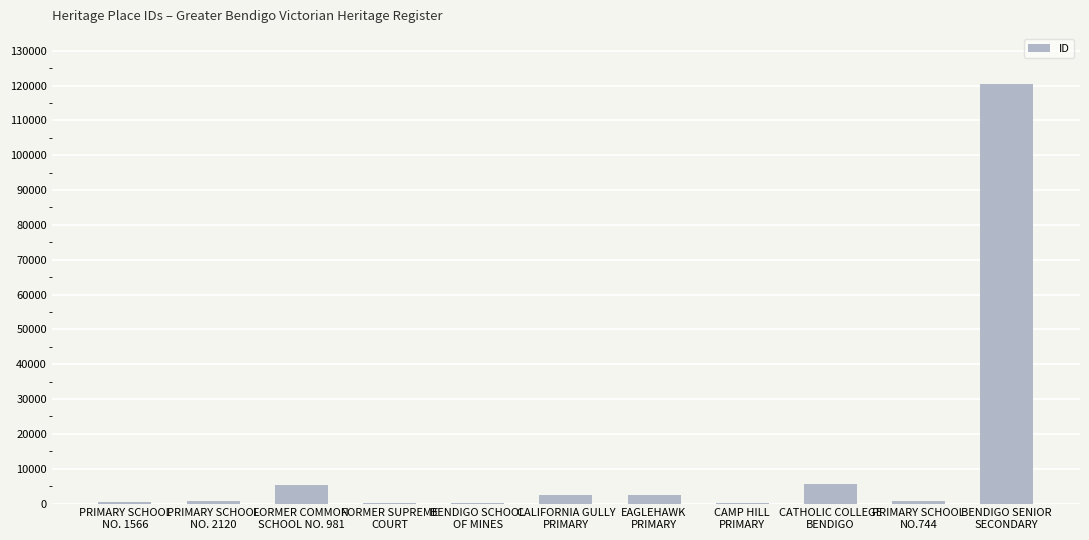

What is the maximum value shown in the chart?

120397